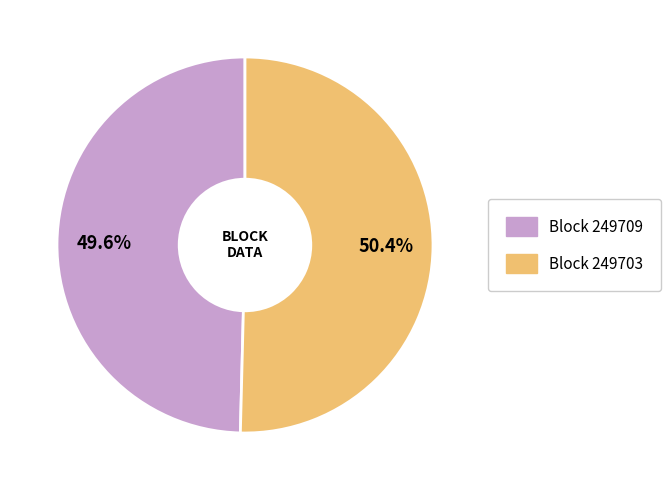

How many slices are in this pie chart?

2